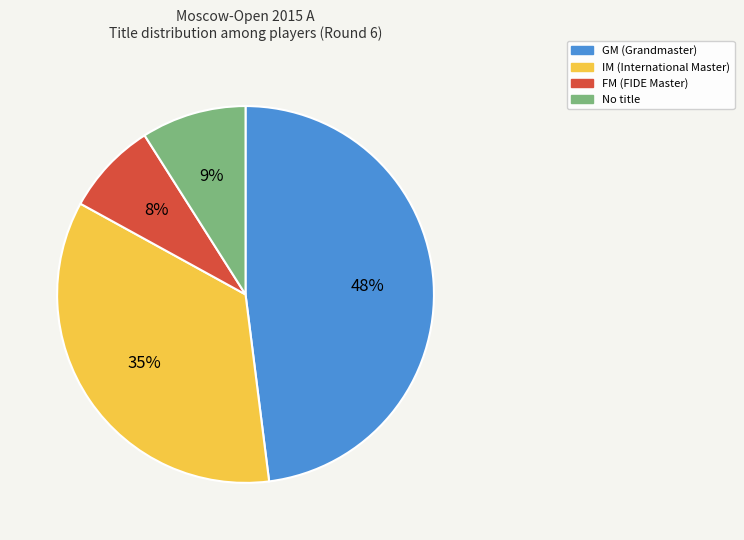

Is there any slice that represents more than half of the pie?

No